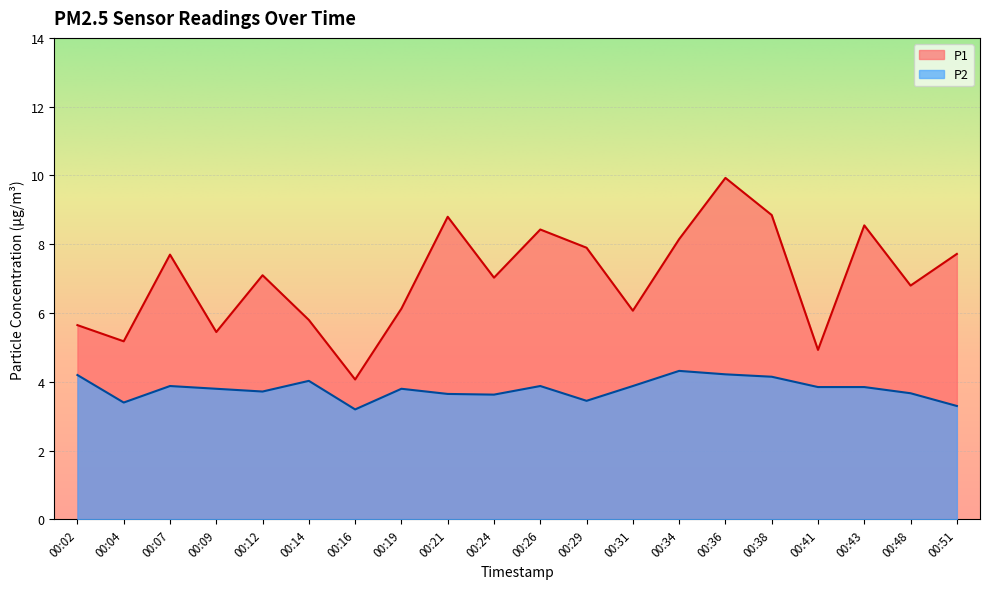

What is the sum of the P1 values at 00:14 and 00:36?

15.7